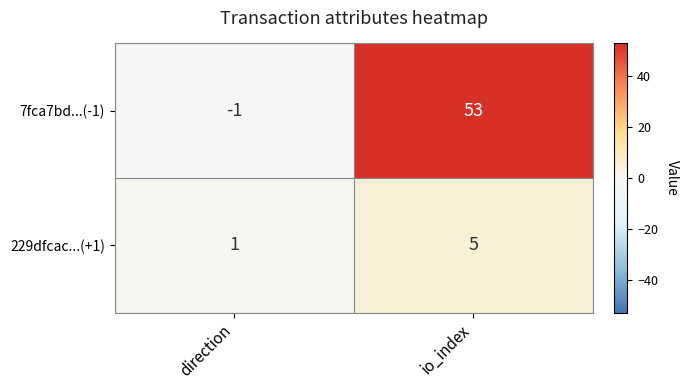

What is the sum of all 229dfcac...(+1) values?

6